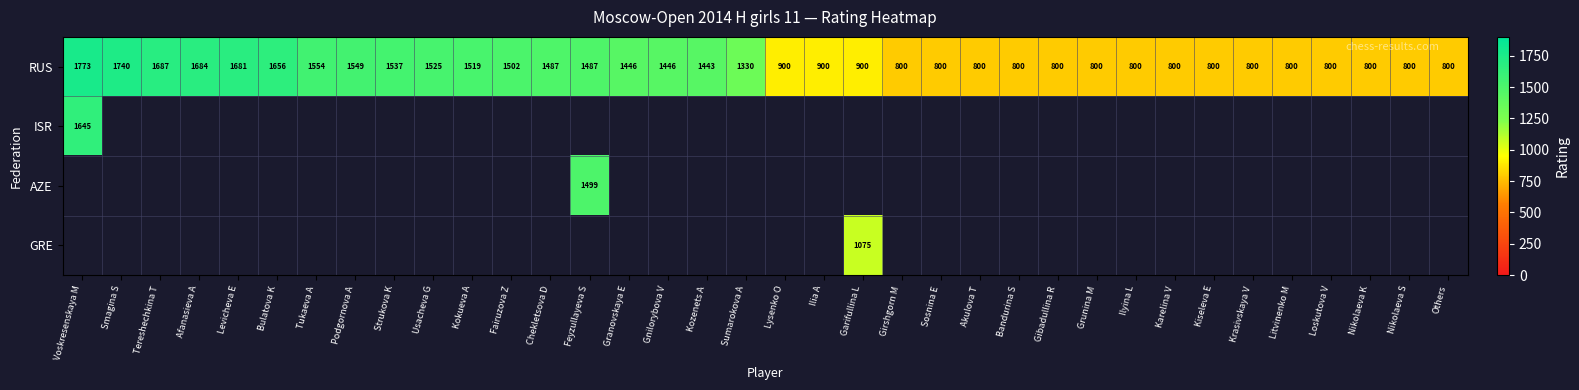

What is the minimum value shown in the chart?

800.0